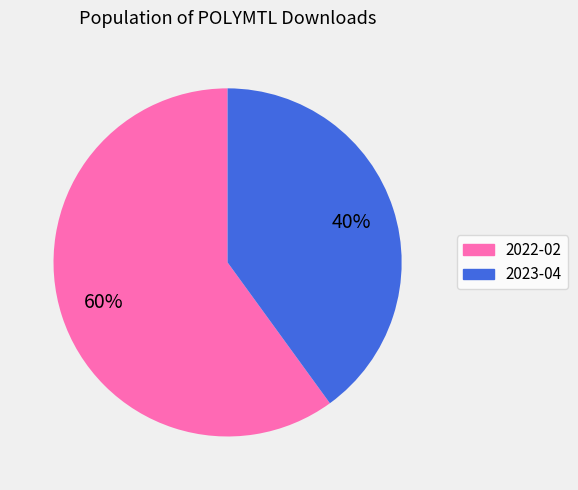

Between 2022-02 and 2023-04, which is larger?

2022-02